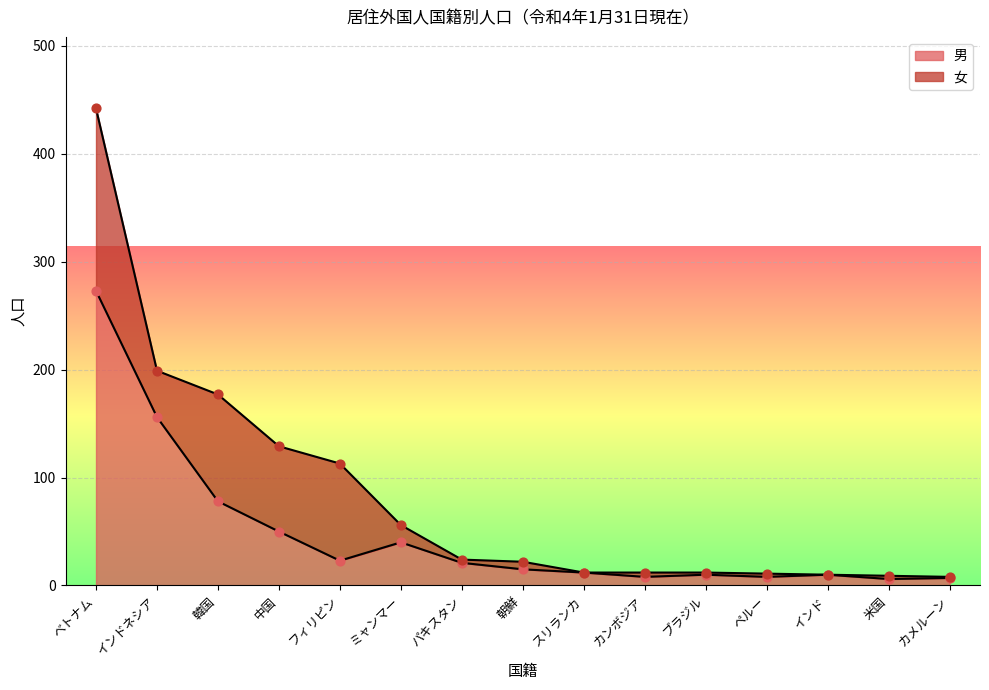

What is the ratio of the value at ペルー to the value at 米国?

1.3